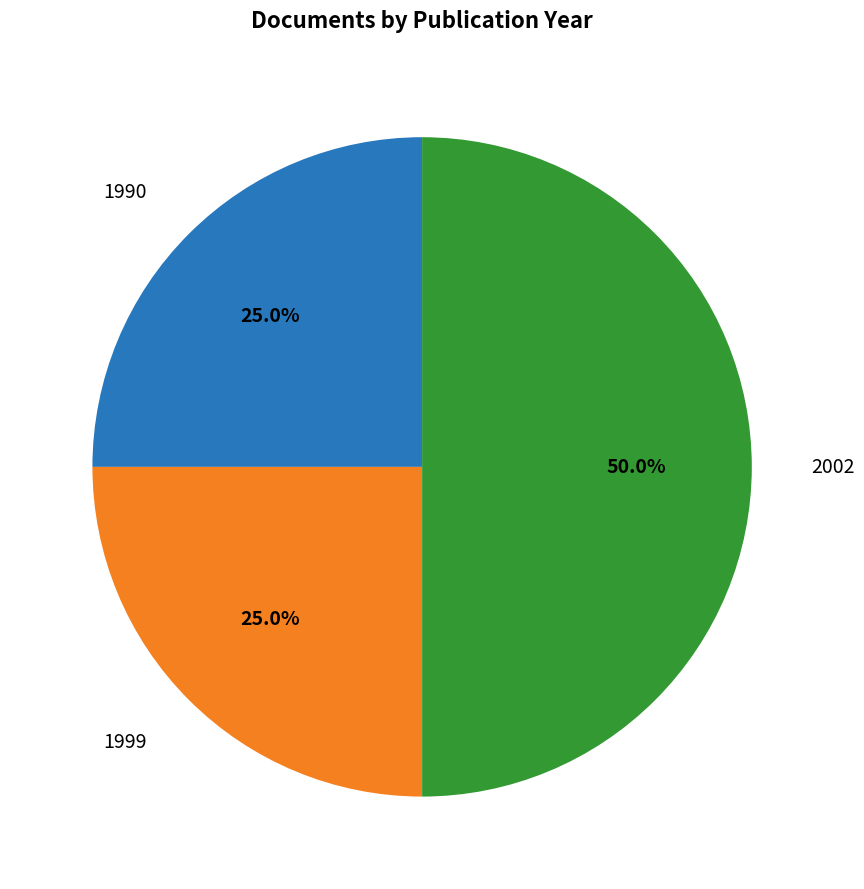

Count the number of slices in the pie.

3